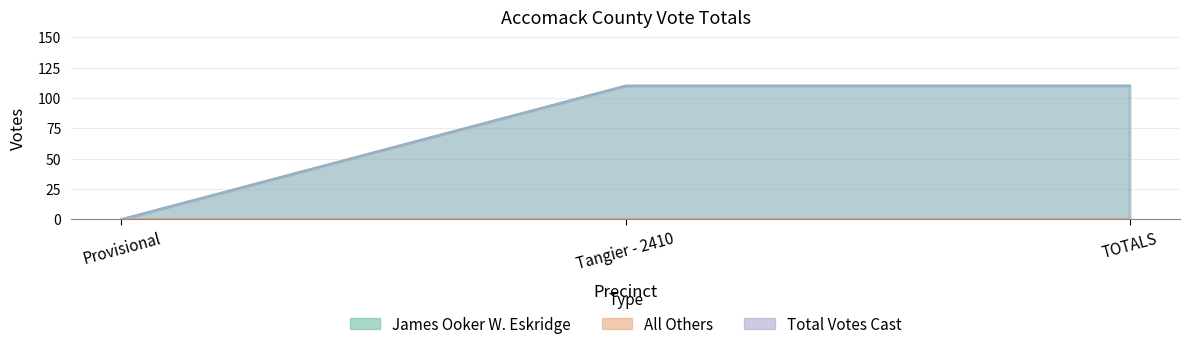

What is the average value of the Total Votes Cast series?

73